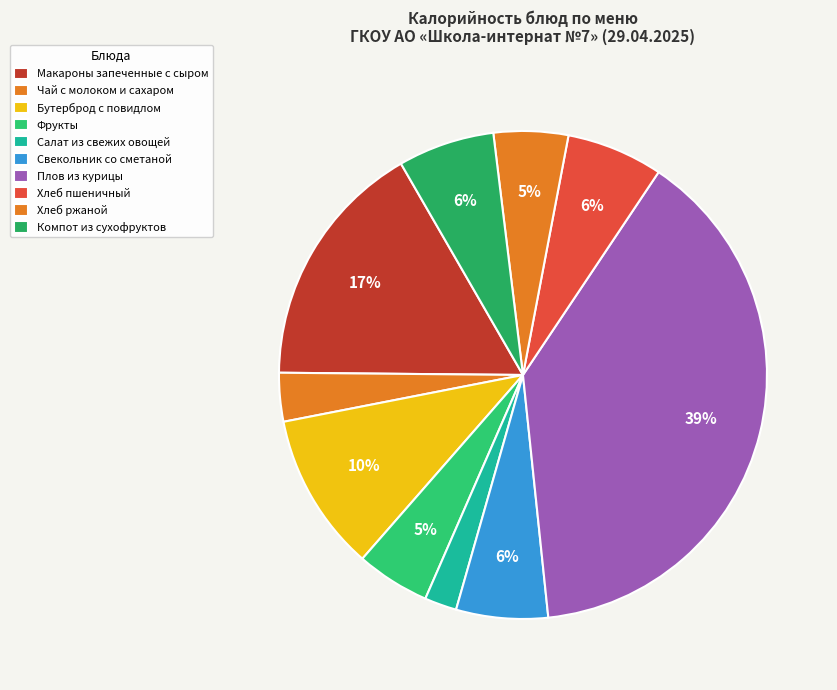

To the nearest percent, what is the average slice percentage?

10%